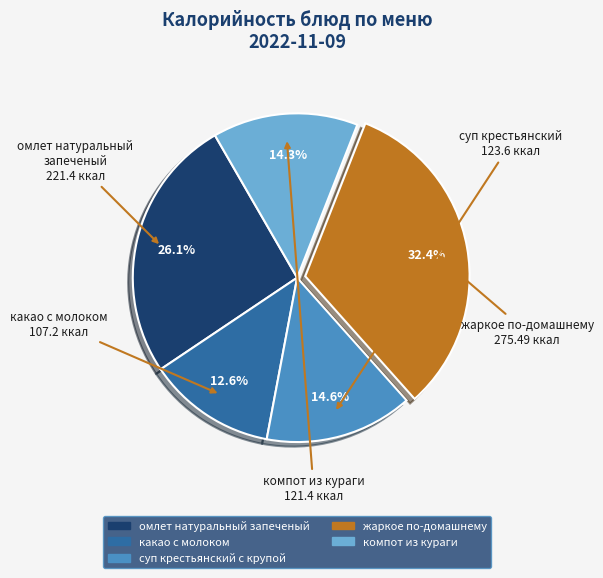

To the nearest percent, what percentage of the pie is какао с молоком?

13%